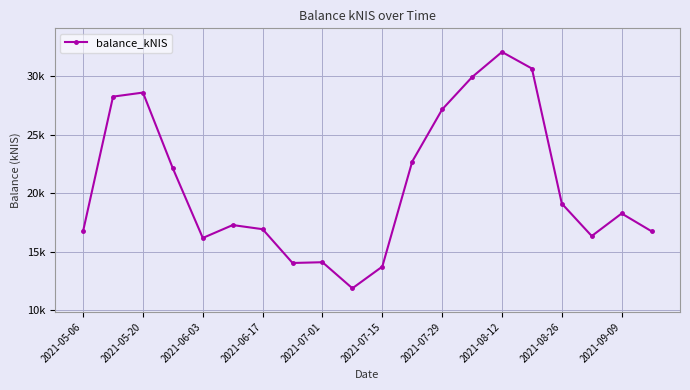

What is the minimum value shown in the chart?

11854.3